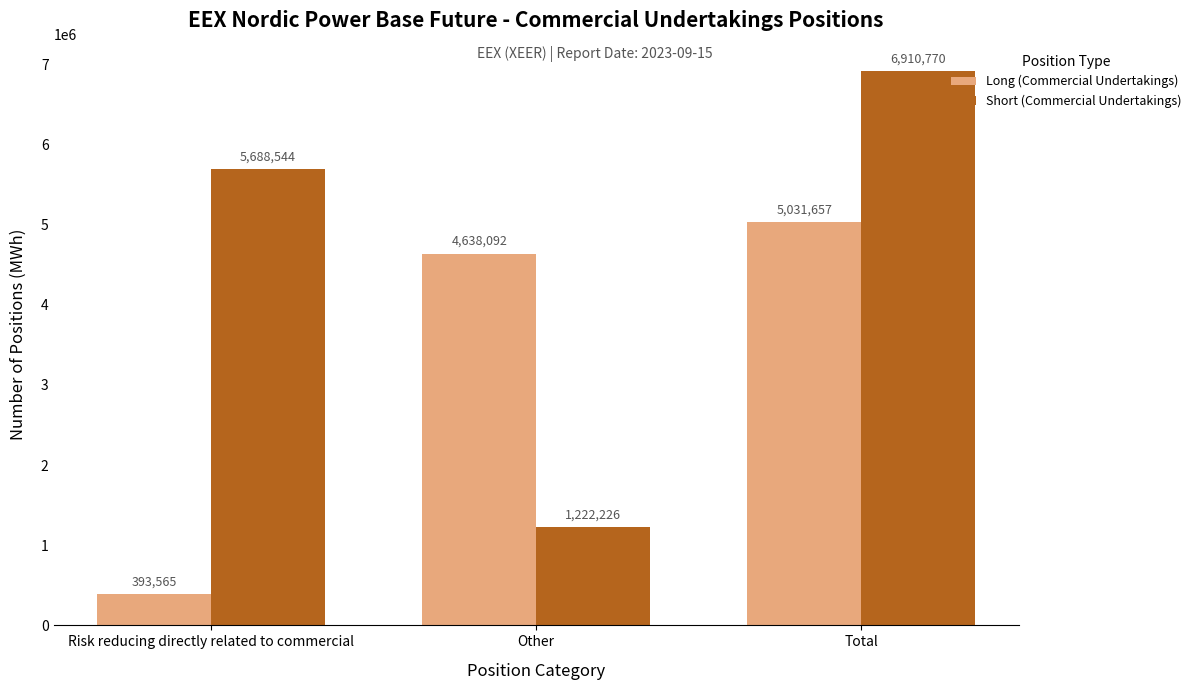

Which category has the lowest value in the Long (Commercial Undertakings) series?

Risk reducing directly related to commercial